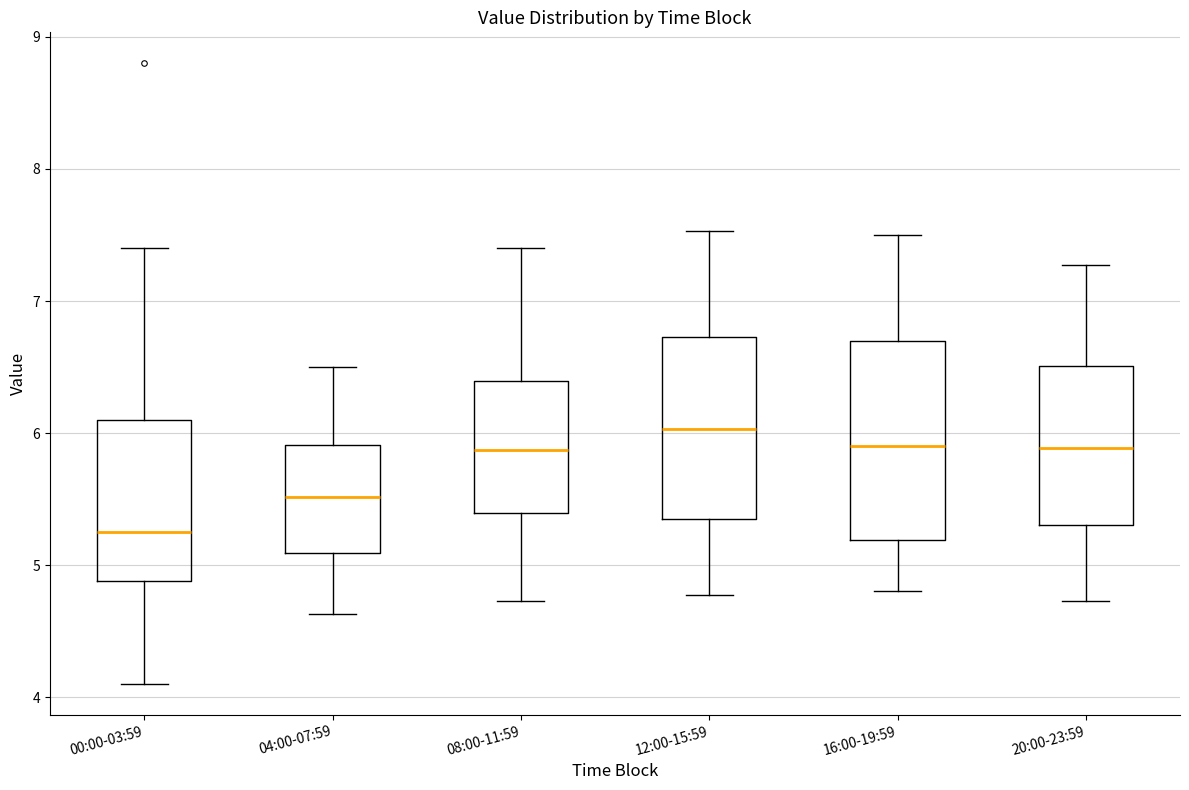

Reading left to right, transcribe this box plot: for each box, give where its median line is, the range the box spans, and where its two whiskers end, as read against the y-axis. The values are not printed on the chart, so give them approximately, as read against the axis.

00:00-03:59: median 5.3, box 4.9 to 6.1, whiskers 4.1 to 7.4
04:00-07:59: median 5.5, box 5.1 to 5.9, whiskers 4.6 to 6.5
08:00-11:59: median 5.9, box 5.4 to 6.4, whiskers 4.7 to 7.4
12:00-15:59: median 6.0, box 5.4 to 6.7, whiskers 4.8 to 7.5
16:00-19:59: median 5.9, box 5.2 to 6.7, whiskers 4.8 to 7.5
20:00-23:59: median 5.9, box 5.3 to 6.5, whiskers 4.7 to 7.3